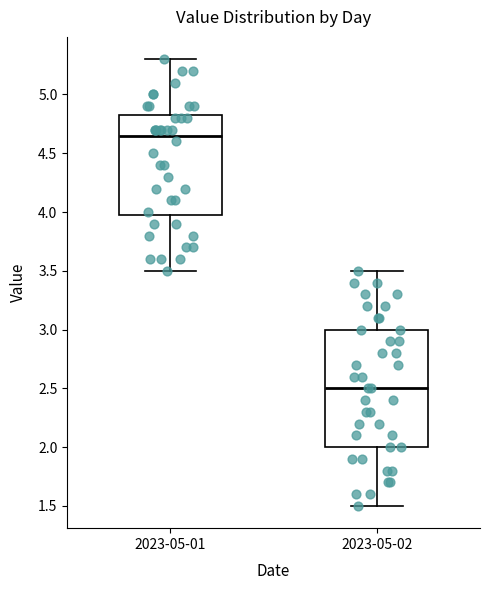

Reading left to right, read every box against the y-axis: the position of its median line, the range the box covers, and the ends of its whiskers. The values are not printed on the chart, so give them approximately, as read against the axis.

2023-05-01: median 4.65, box 4.00 to 4.85, whiskers 3.50 to 5.30
2023-05-02: median 2.50, box 2.00 to 3.00, whiskers 1.50 to 3.50